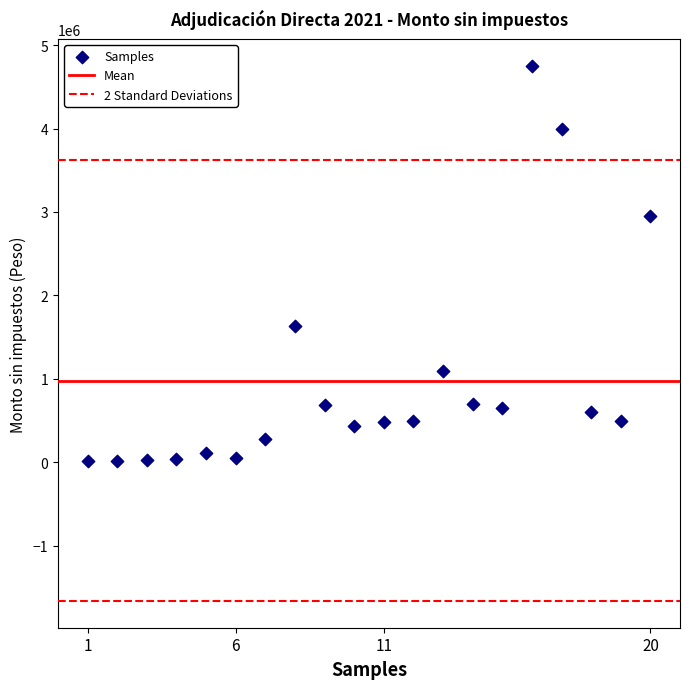

What Y value in the scatter plot is closest to 2385276?

2949651.0